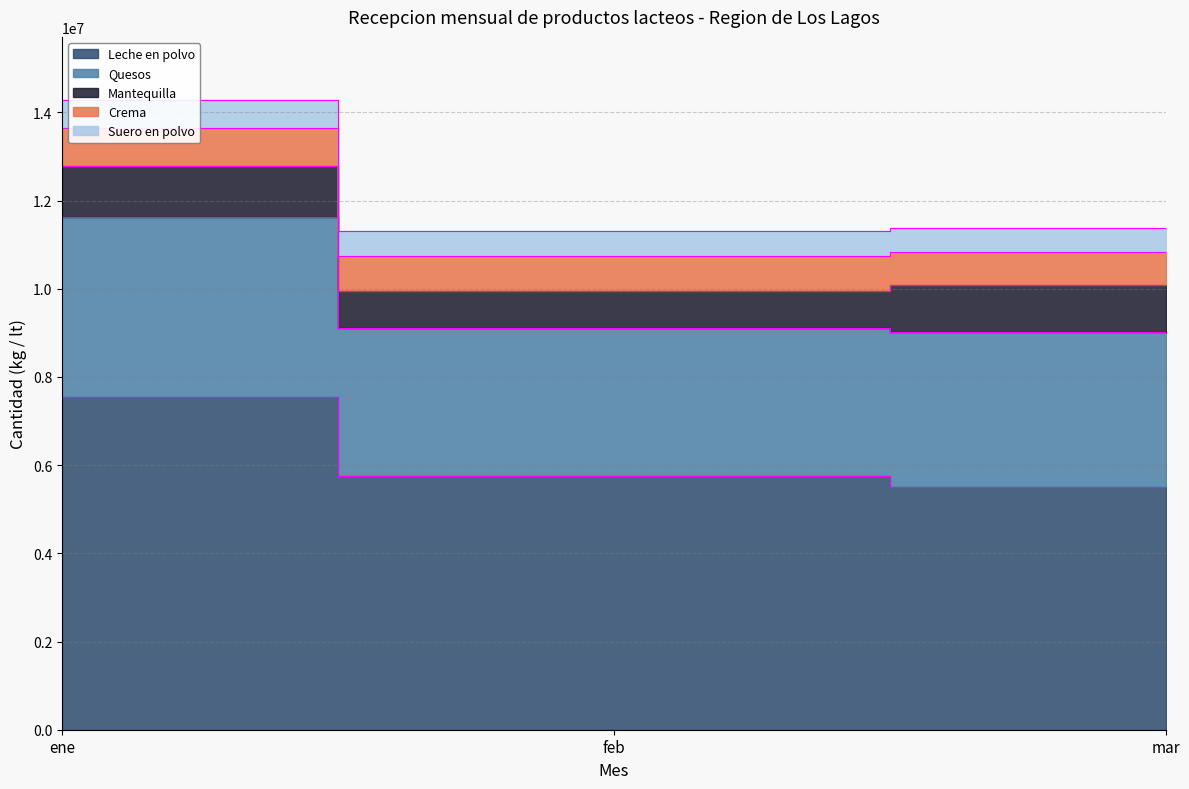

Is the value of Suero en polvo at mar greater than the value of Quesos at mar?

No